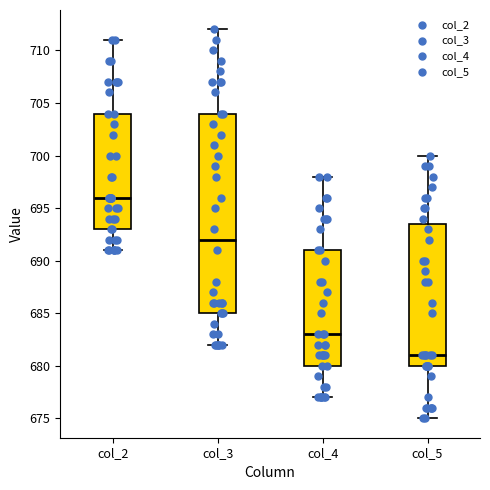

Reading left to right, read every box against the y-axis: the position of its median line, the range the box covers, and the ends of its whiskers. The values are not printed on the chart, so give them approximately, as read against the axis.

col_2: median 696.0, box 693.0 to 704.0, whiskers 691.0 to 711.0
col_3: median 692.0, box 685.0 to 704.0, whiskers 682.0 to 712.0
col_4: median 683.0, box 680.0 to 691.0, whiskers 677.0 to 698.0
col_5: median 681.0, box 680.0 to 693.5, whiskers 675.0 to 700.0